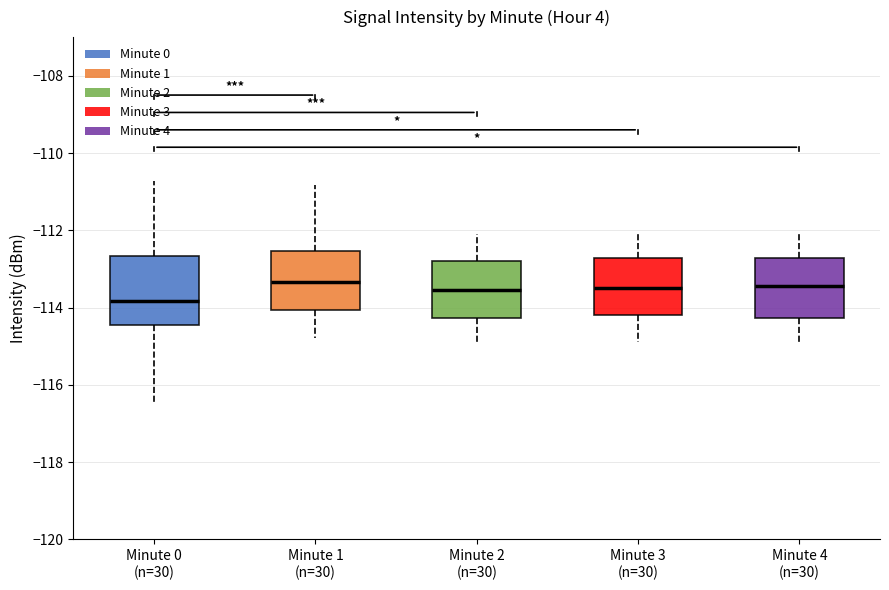

Comparing the boxes themselves (not the whiskers), which one is the tallest?

Minute 0 (n=30)